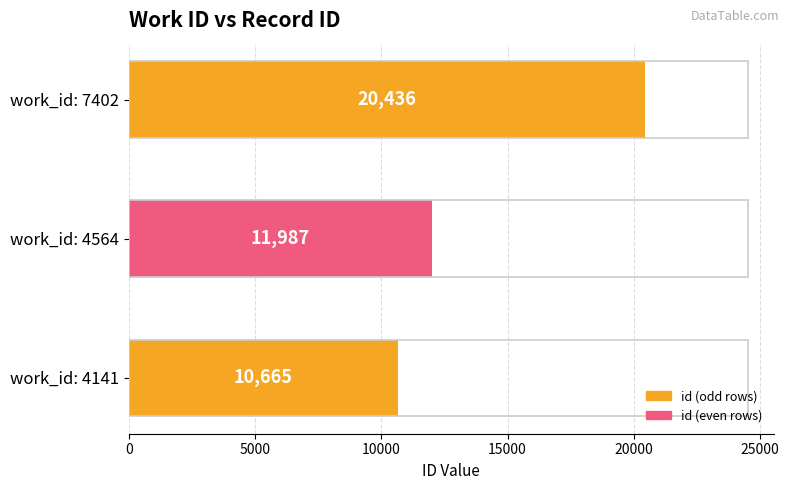

Count the values in the range 10665 to 20436.

3